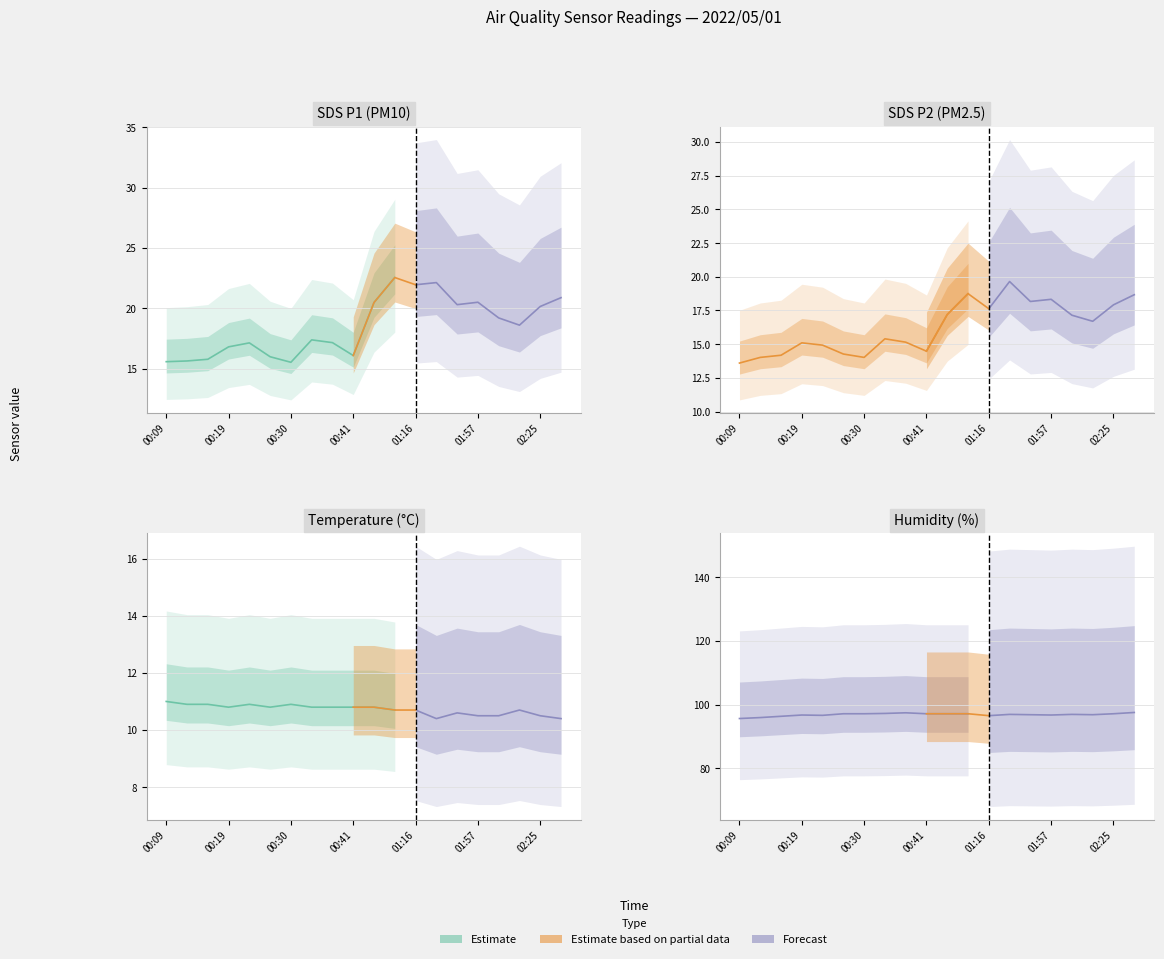

True or false: Humidity and SDS_P2 intersect in this chart.

False